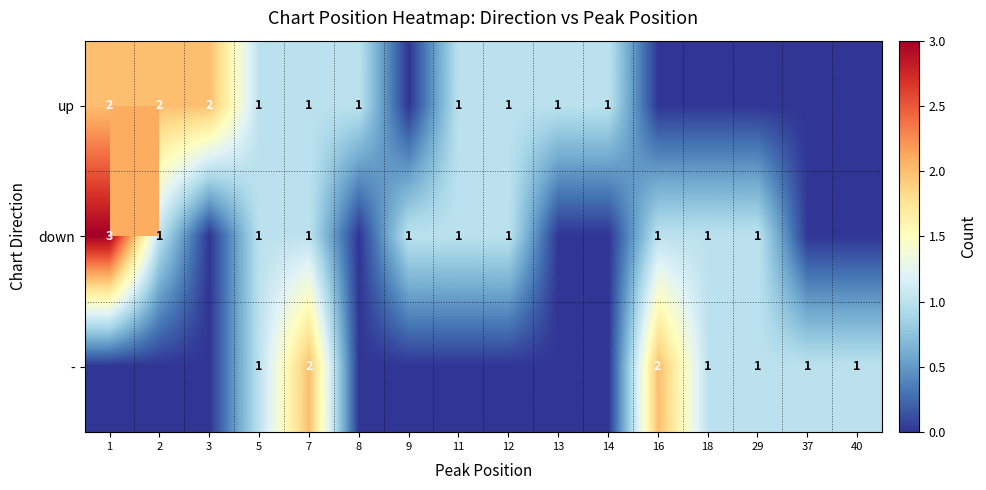

Is it true that - equals 1 at 37?

True